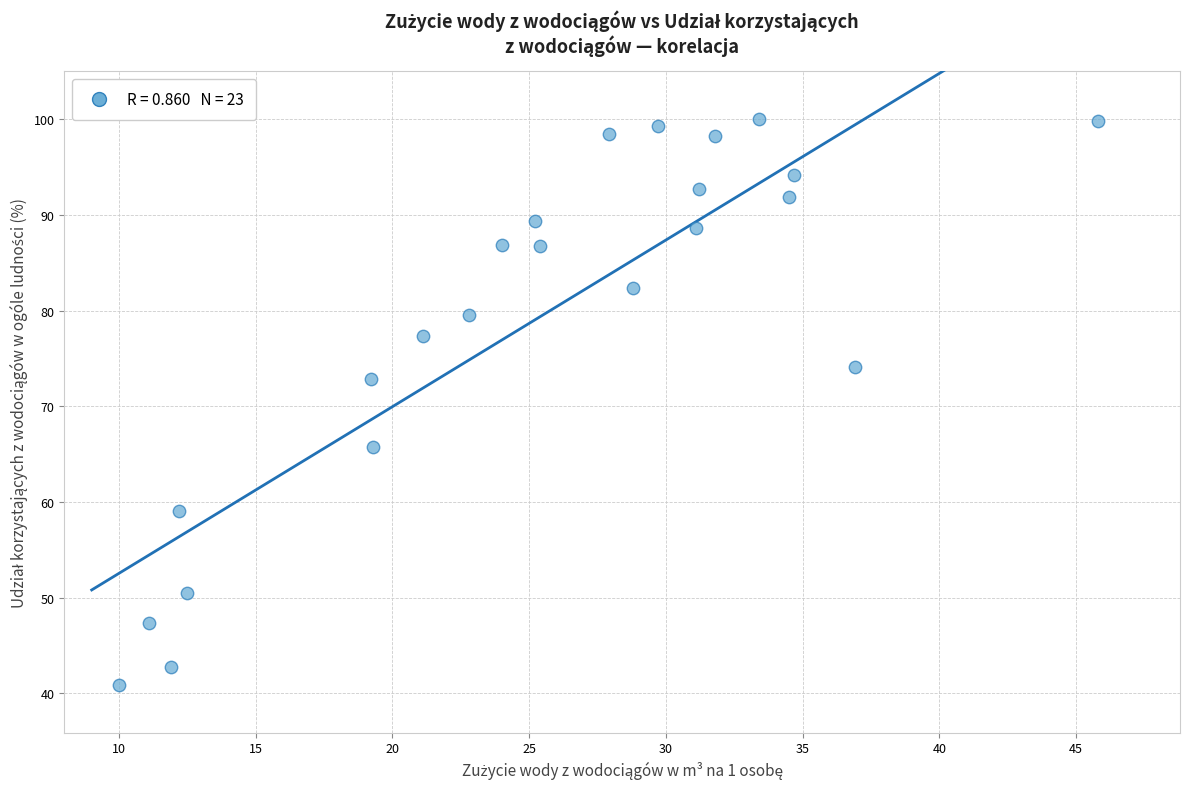

What is the range of X values (max minus min)?

35.8